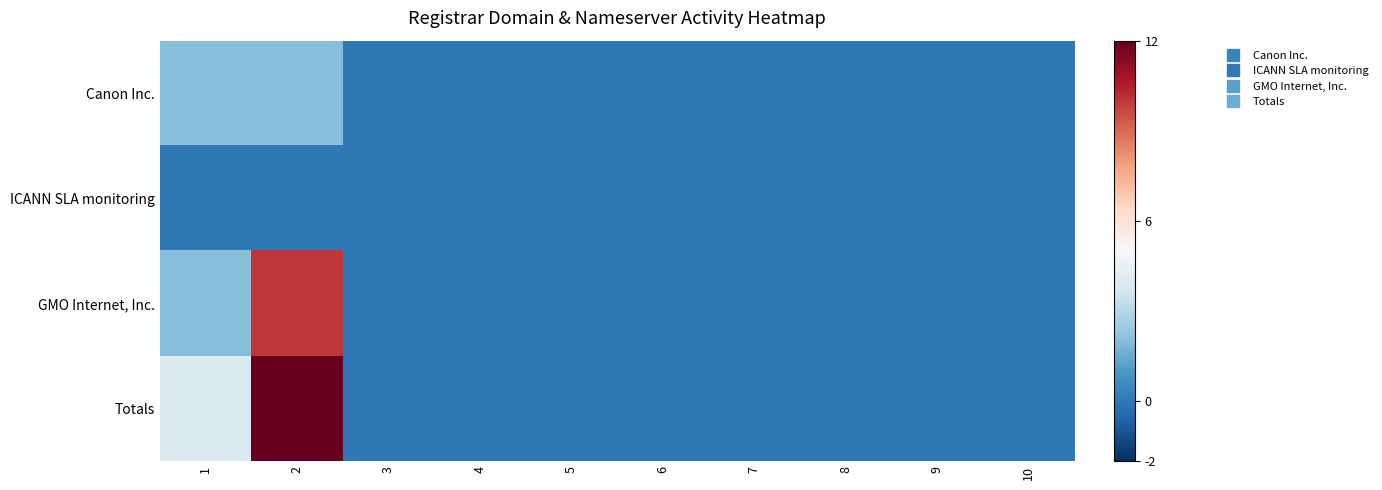

Reading right to left, list all the values displayed in this chart.

Canon Inc.: 10=0	9=0	8=0	7=0	6=0	5=0	4=0	3=0	2=2	1=2
ICANN SLA monitoring: 10=0	9=0	8=0	7=0	6=0	5=0	4=0	3=0	2=0	1=0
GMO Internet, Inc.: 10=0	9=0	8=0	7=0	6=0	5=0	4=0	3=0	2=10	1=2
Totals: 10=0	9=0	8=0	7=0	6=0	5=0	4=0	3=0	2=12	1=4